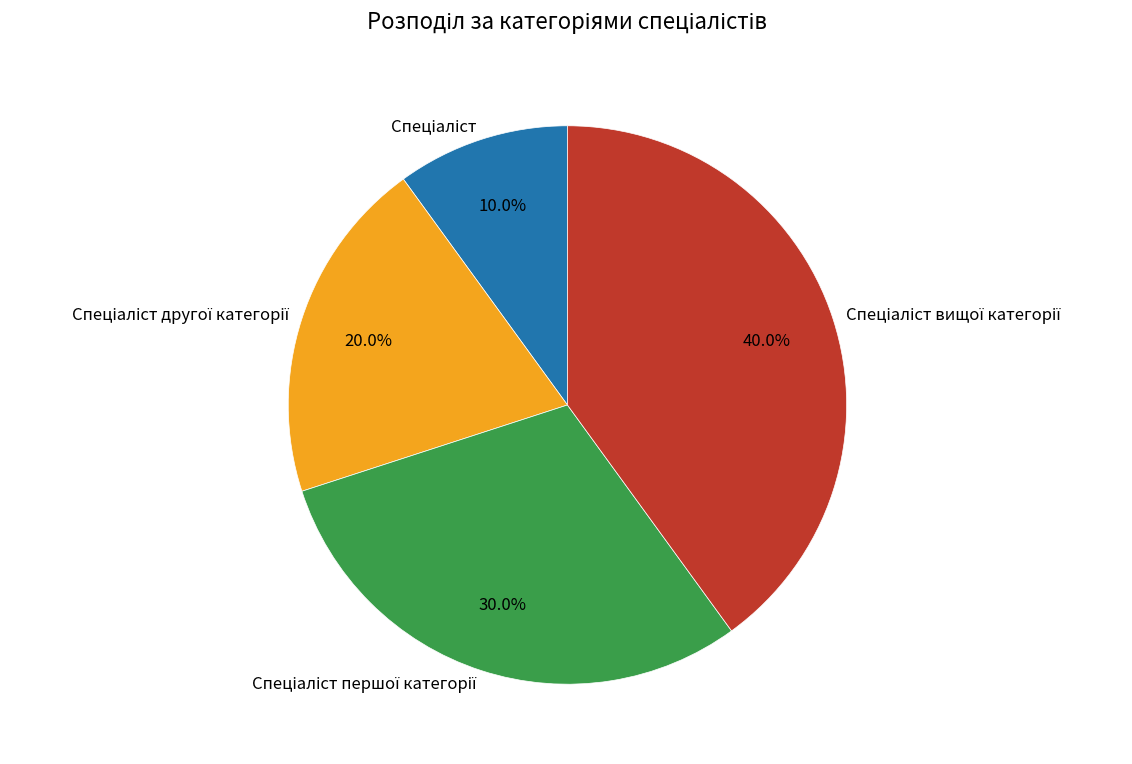

Is there any slice that represents more than half of the pie?

No